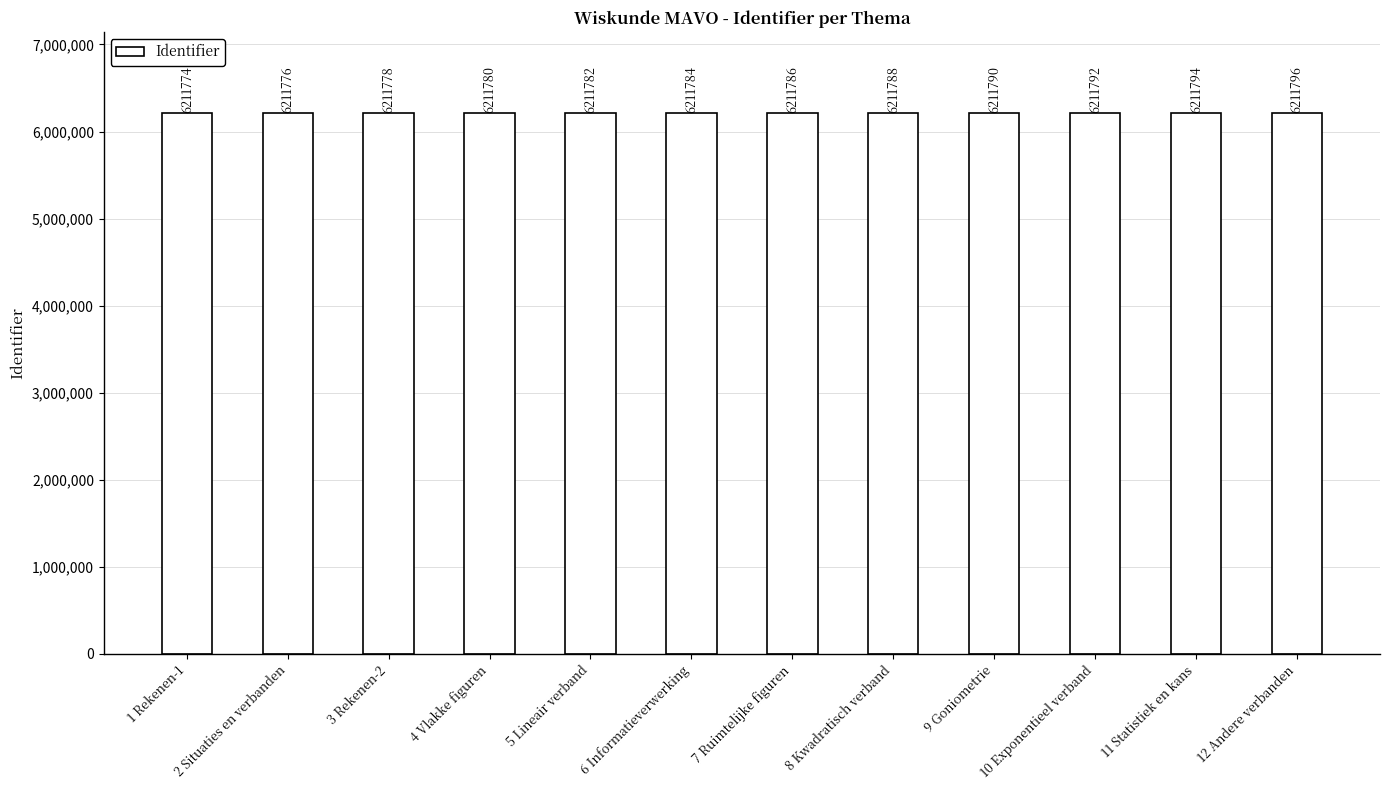

What is the difference between the maximum and minimum values?

22